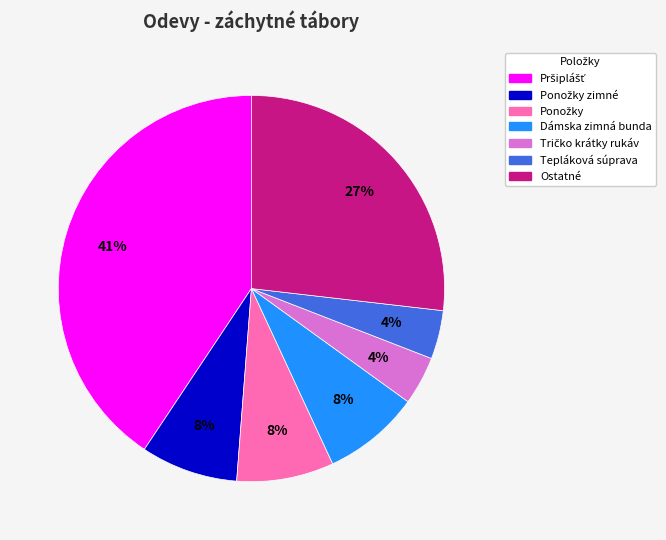

Is there any slice that represents more than half of the pie?

No